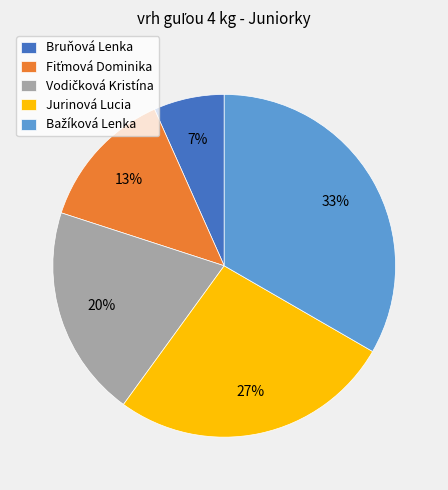

Between Jurinová Lucia and Bruňová Lenka, which is larger?

Jurinová Lucia